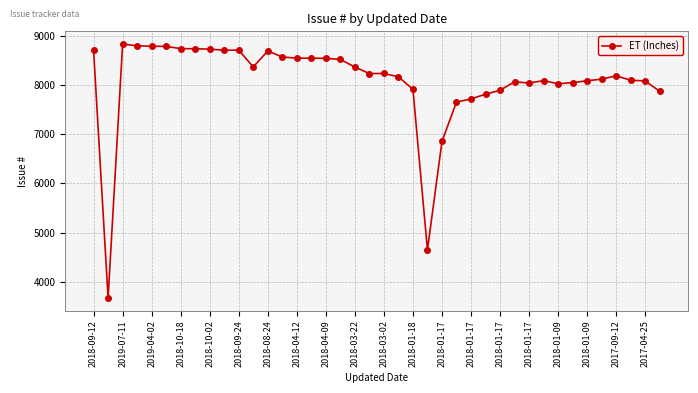

What is the sum of all values?

323008